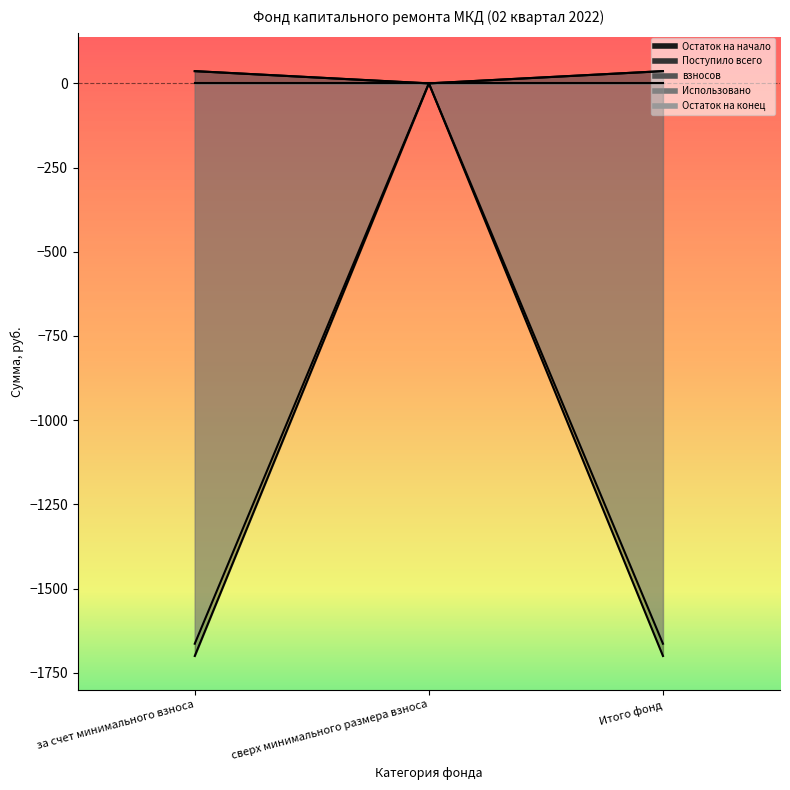

What is the sum of all Остаток на конец values?

-3328.0